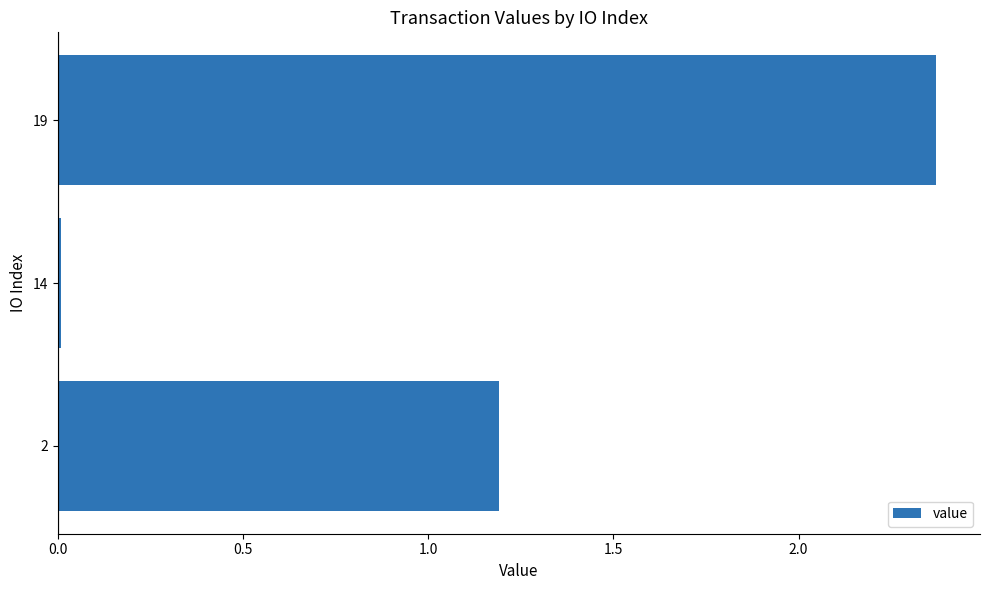

What is the ratio of the value at 2 to the value at 19?

0.5